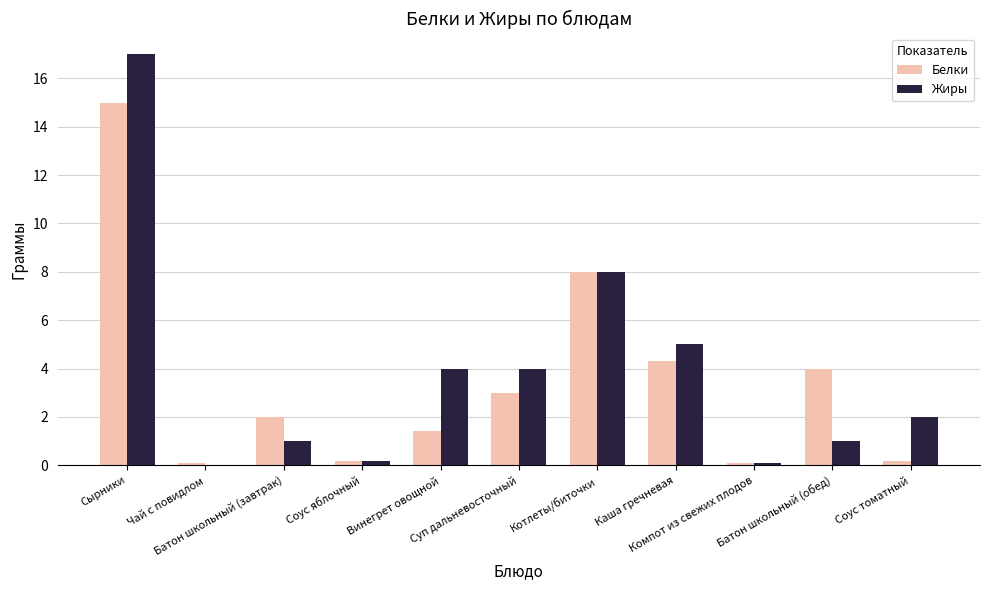

What is the highest value of the Белки series?

15.0